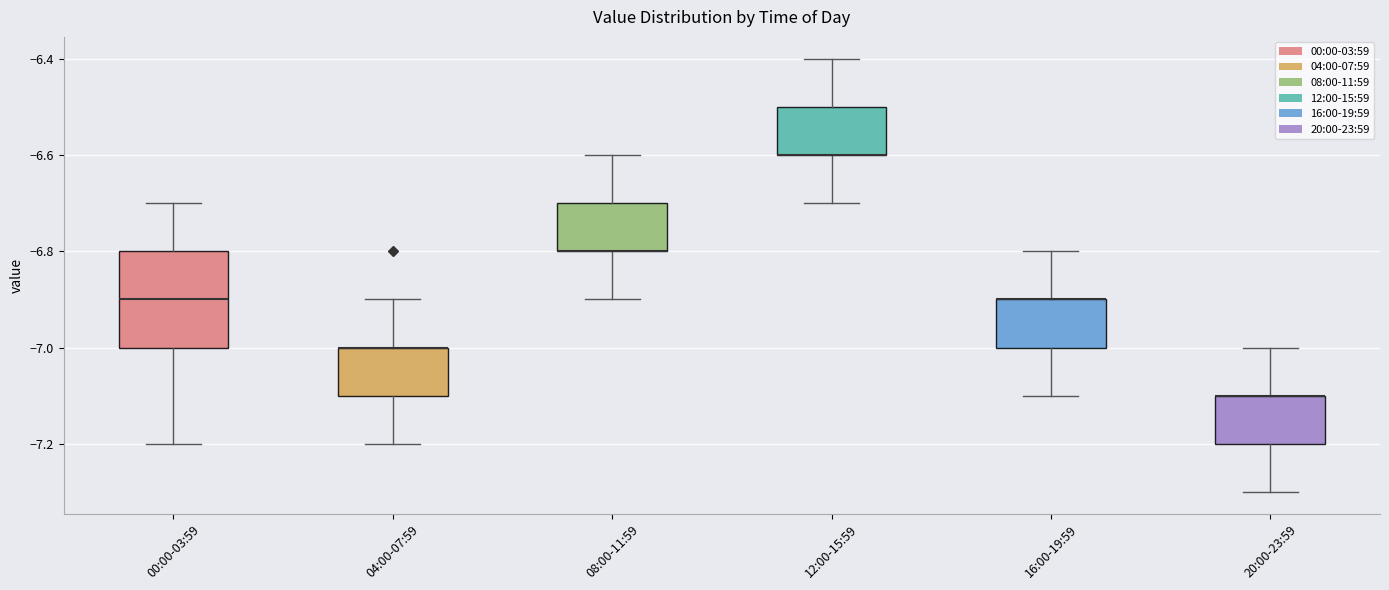

Reading left to right, transcribe this box plot: for each box, give where its median line is, the range the box spans, and where its two whiskers end, as read against the y-axis. The values are not printed on the chart, so give them approximately, as read against the axis.

00:00-03:59: median -6.9, box -7.0 to -6.8, whiskers -7.2 to -6.7
04:00-07:59: median -7.0 (drawn on the box's upper edge), box -7.1 to -7.0, whiskers -7.2 to -6.9
08:00-11:59: median -6.8 (drawn on the box's lower edge), box -6.8 to -6.7, whiskers -6.9 to -6.6
12:00-15:59: median -6.6 (drawn on the box's lower edge), box -6.6 to -6.5, whiskers -6.7 to -6.4
16:00-19:59: median -6.9 (drawn on the box's upper edge), box -7.0 to -6.9, whiskers -7.1 to -6.8
20:00-23:59: median -7.1 (drawn on the box's upper edge), box -7.2 to -7.1, whiskers -7.3 to -7.0